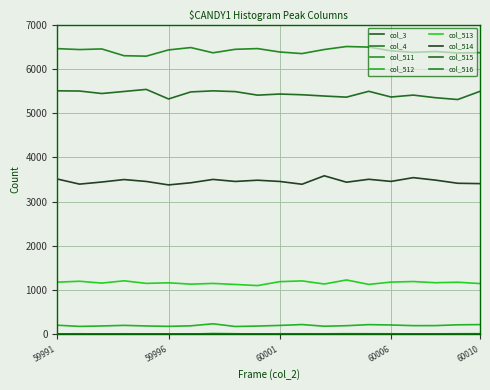

Reading left to right, transcribe all the data shown in this chart.

col_511: 59991=11	59992=13	59993=8	59994=13	59995=10	59996=9	59997=7	59998=19	59999=14	60000=8	60001=13	60002=13	60003=12	60004=15	60005=14	60006=13	60007=11	60008=12	60009=14	60010=15
col_512: 59991=207	59992=180	59993=190	59994=203	59995=190	59996=181	59997=193	59998=239	59999=178	60000=188	60001=202	60002=222	60003=184	60004=196	60005=220	60006=212	60007=197	60008=198	60009=216	60010=221
col_513: 59991=1180	59992=1200	59993=1159	59994=1210	59995=1152	59996=1165	59997=1135	59998=1151	59999=1128	60000=1102	60001=1191	60002=1208	60003=1138	60004=1229	60005=1129	60006=1181	60007=1194	60008=1167	60009=1178	60010=1148
col_514: 59991=3510	59992=3395	59993=3442	59994=3498	59995=3455	59996=3377	59997=3425	59998=3501	59999=3455	60000=3483	60001=3455	60002=3392	60003=3583	60004=3438	60005=3504	60006=3456	60007=3541	60008=3485	60009=3414	60010=3406
col_515: 59991=5503	59992=5498	59993=5442	59994=5488	59995=5535	59996=5319	59997=5478	59998=5502	59999=5485	60000=5405	60001=5430	60002=5414	60003=5385	60004=5360	60005=5492	60006=5363	60007=5406	60008=5347	60009=5306	60010=5491
col_516: 59991=6456	59992=6435	59993=6449	59994=6296	59995=6286	59996=6427	59997=6480	59998=6362	59999=6441	60000=6457	60001=6380	60002=6344	60003=6436	60004=6504	60005=6491	60006=6407	60007=6372	60008=6390	60009=6359	60010=6365